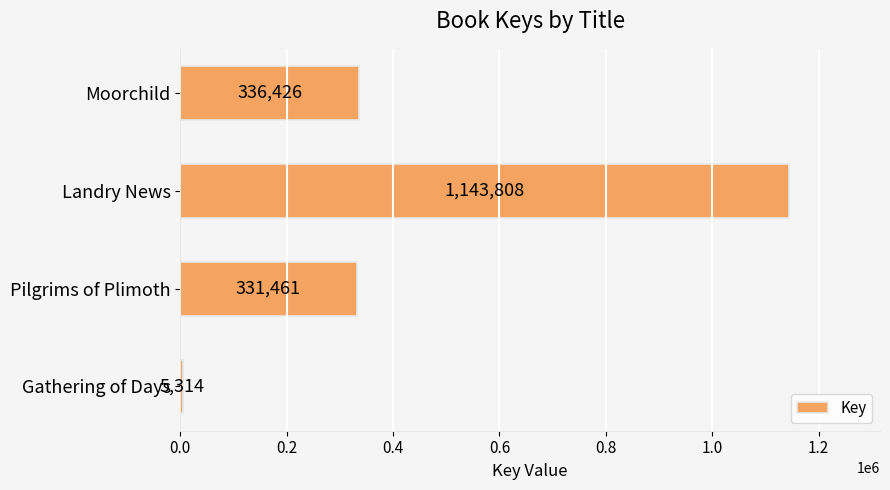

Reading top to bottom, what are all the values shown in this chart?

336426	1143808	331461	5314